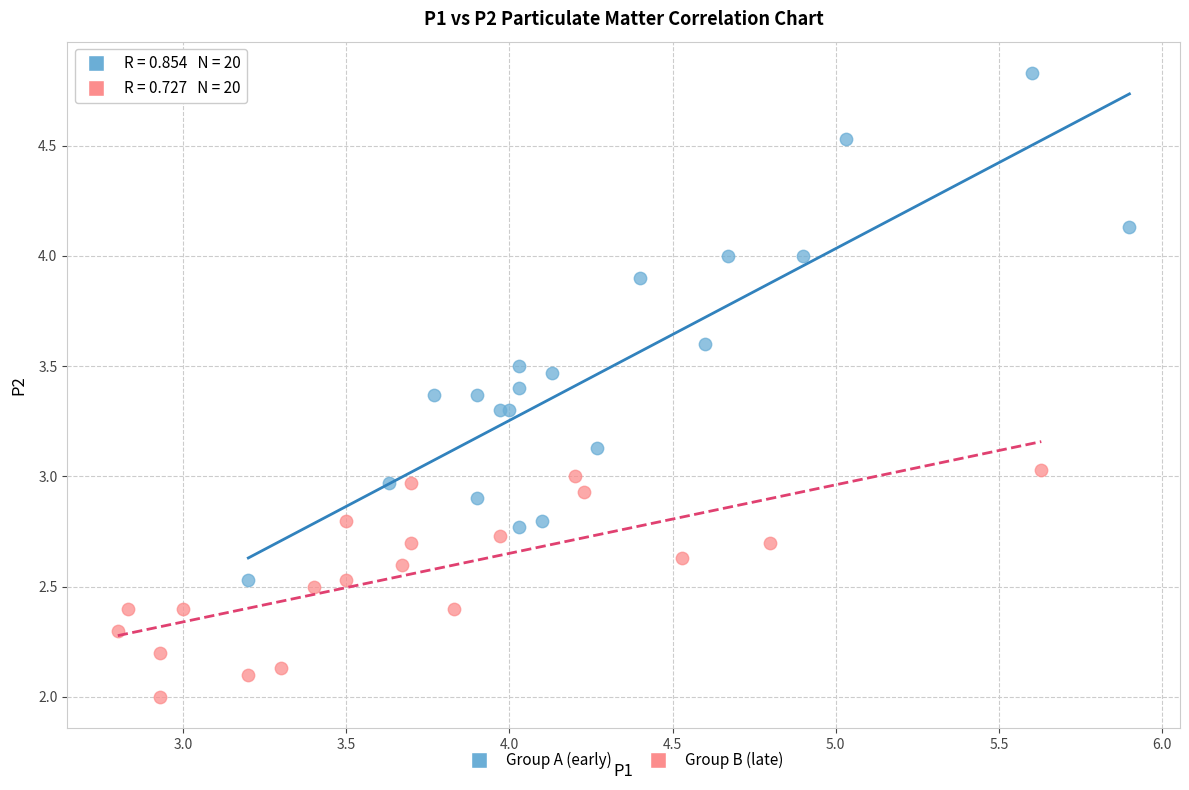

What are all the series names shown in the legend?

Group A (early), Group B (late)